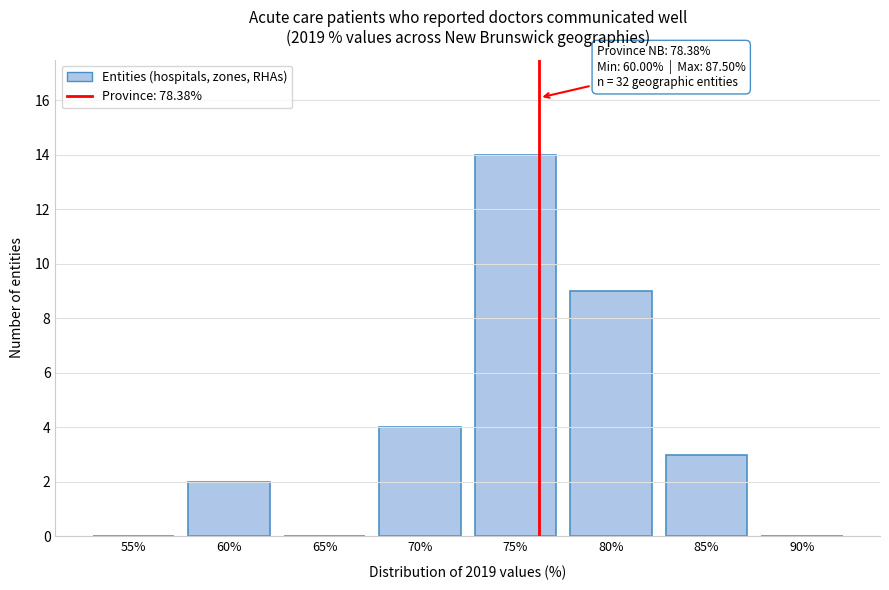

Reading left to right, what are all the values shown in this chart?

55%=0	60%=2	65%=0	70%=4	75%=14	80%=9	85%=3	90%=0